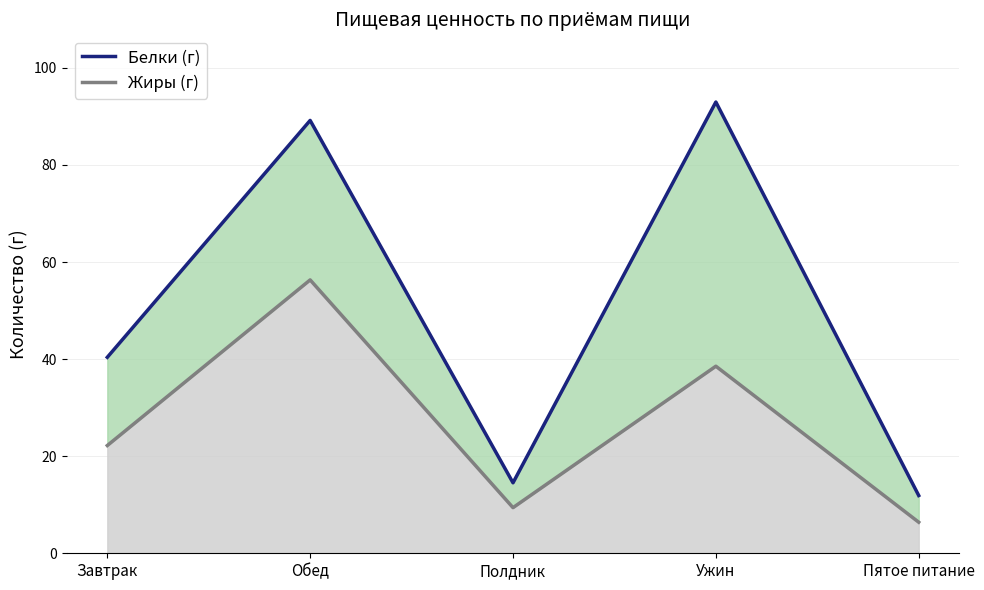

Which series changed the most between Обед and Ужин?

Жиры (г)